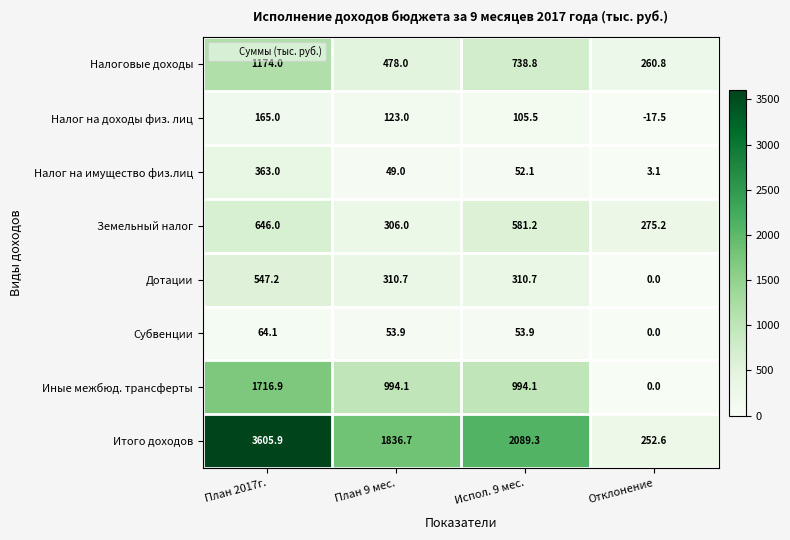

The value of Налог на доходы физ. лиц at Испол. 9 мес. is 145.5. True or false?

False